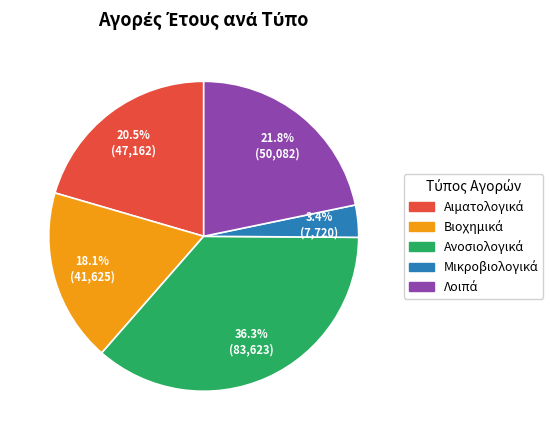

Is there any slice that represents more than half of the pie?

No